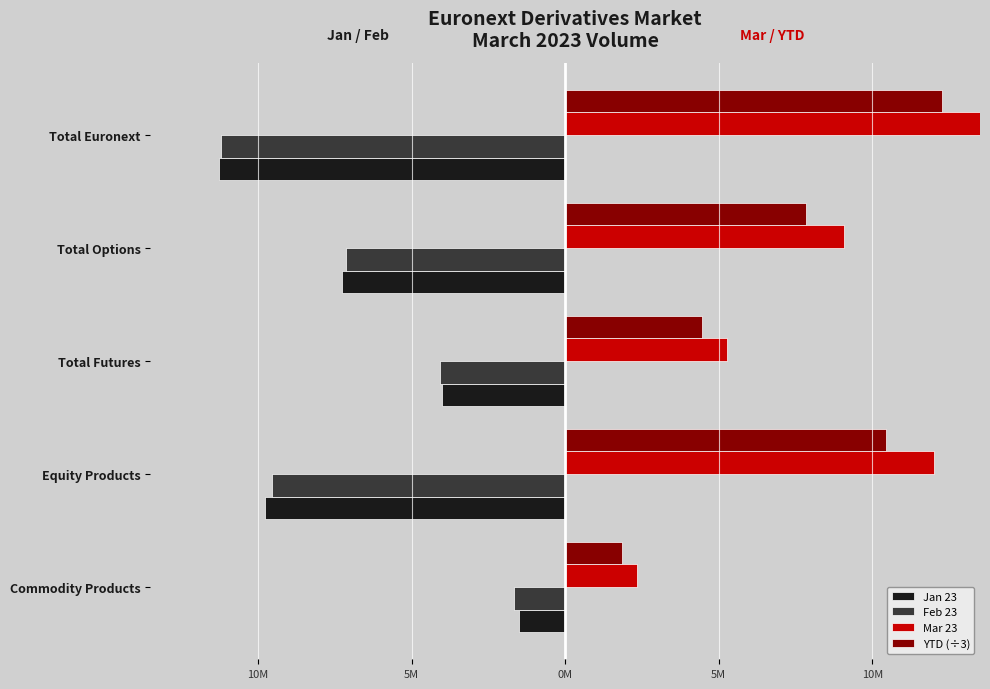

How many series are shown in this chart?

4